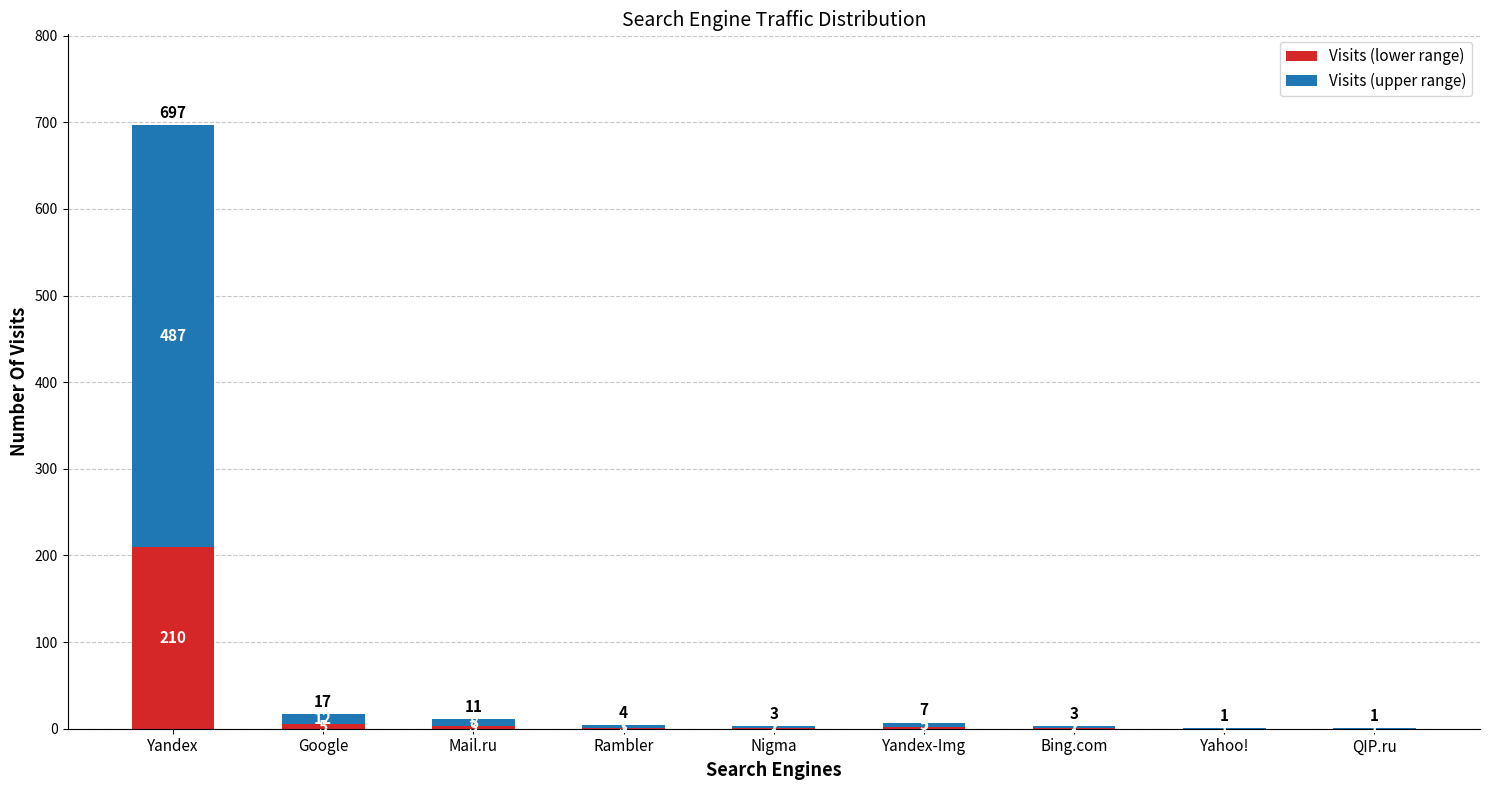

At which category is the sum across all series the highest?

Yandex